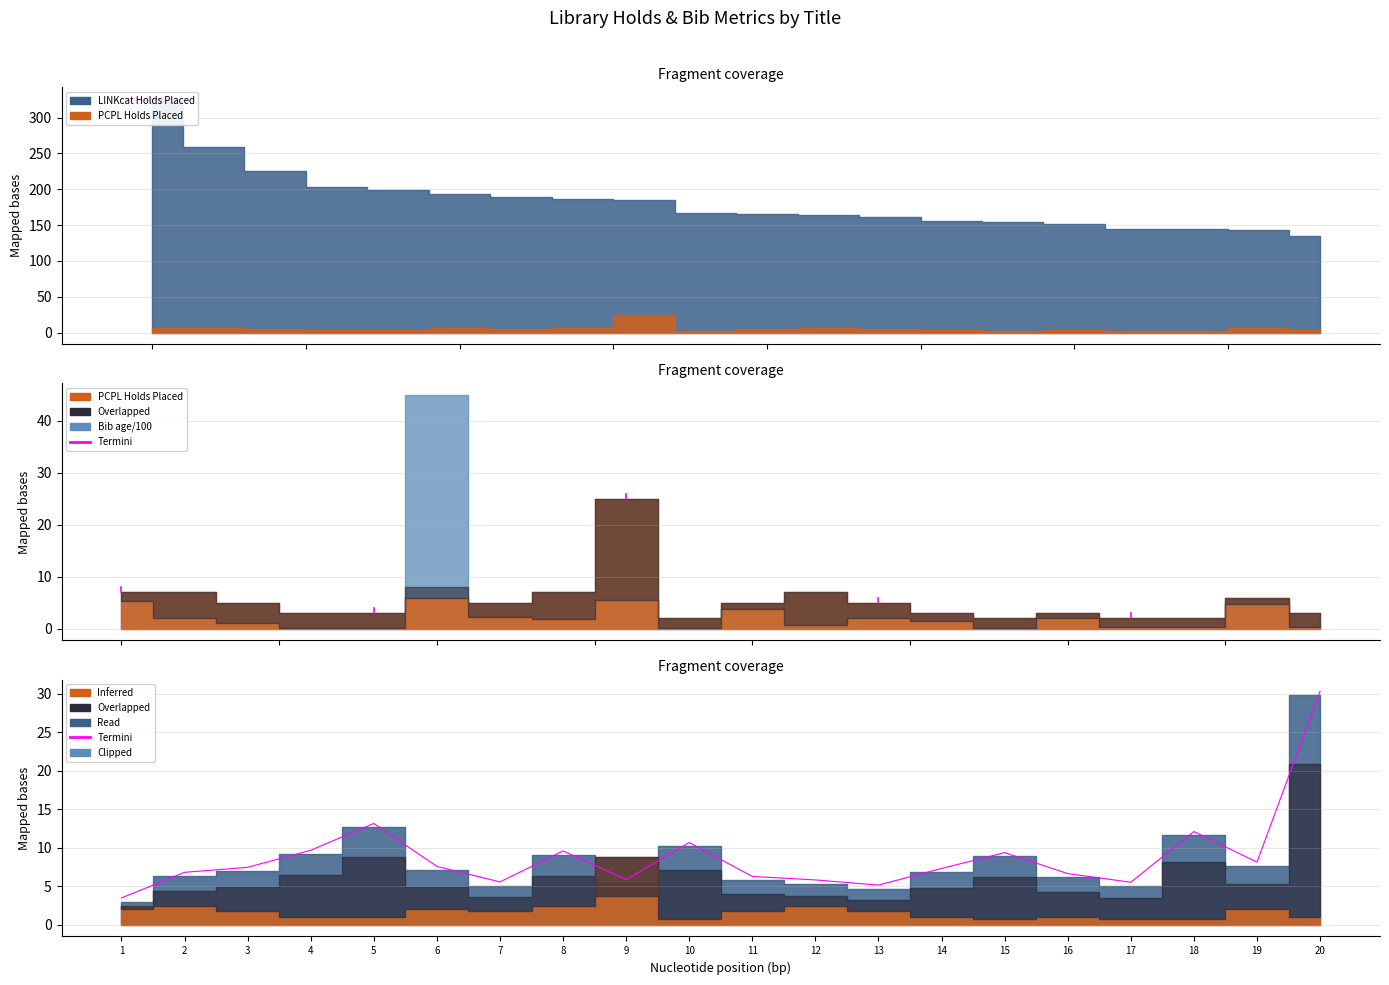

What is the difference between the values at 20 and 3?

22.9